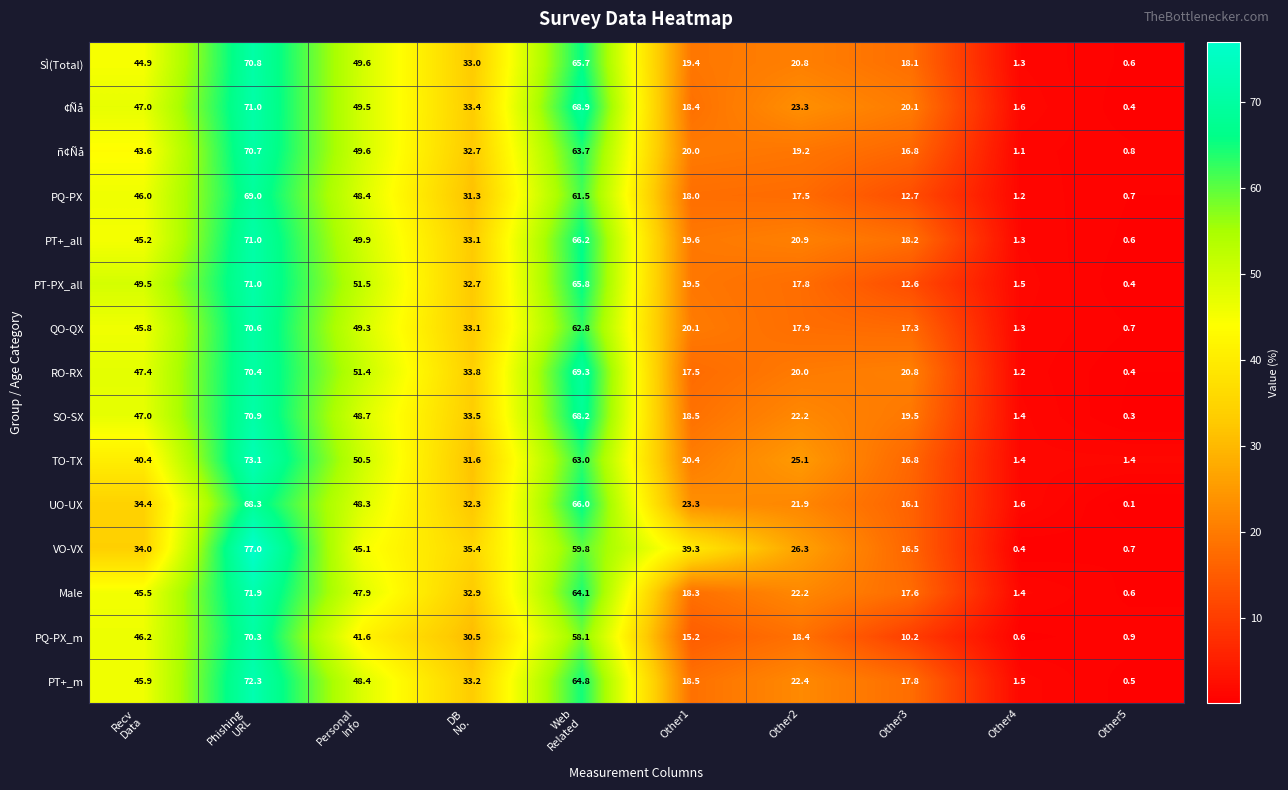

Between Phishing
URL and Other3, which series saw the biggest shift?

VO-VX